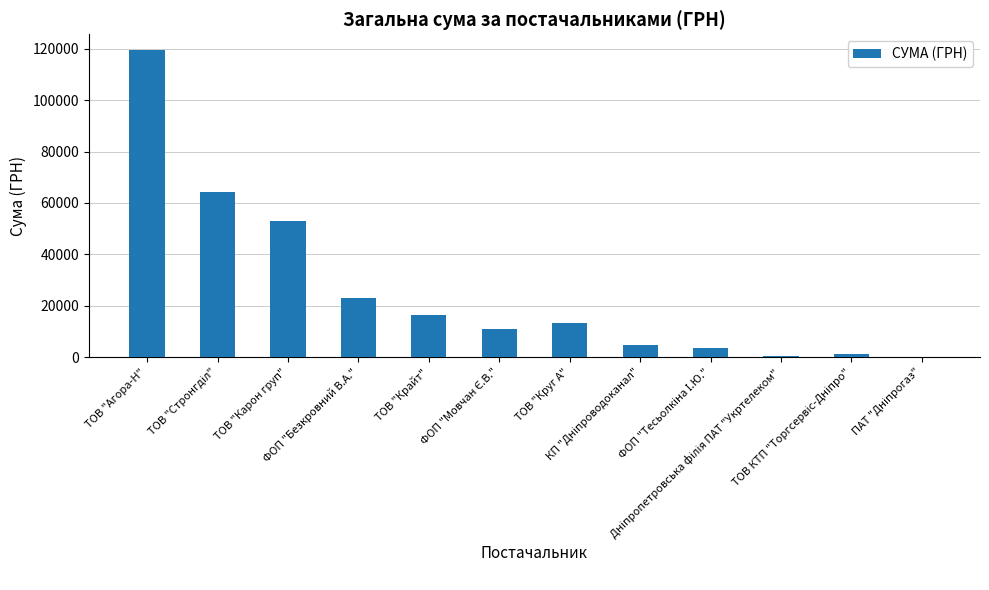

What is the maximum value shown in the chart?

119665.8